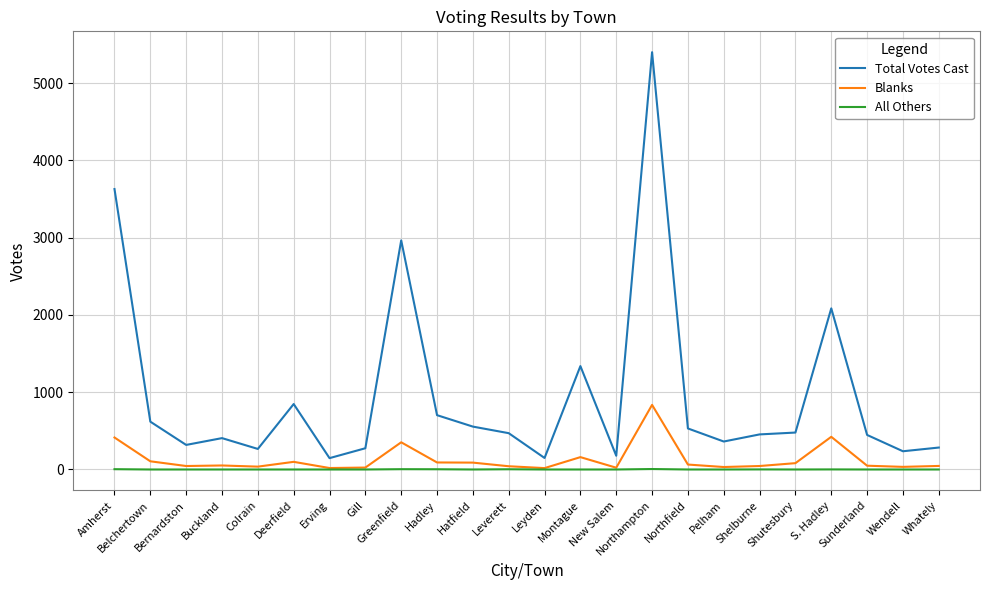

Which series has the largest range (max minus min)?

Total Votes Cast